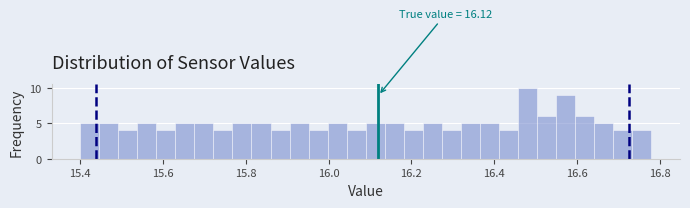

Read against the x-axis, roughly where is the centre of the tallest bar?

16.48